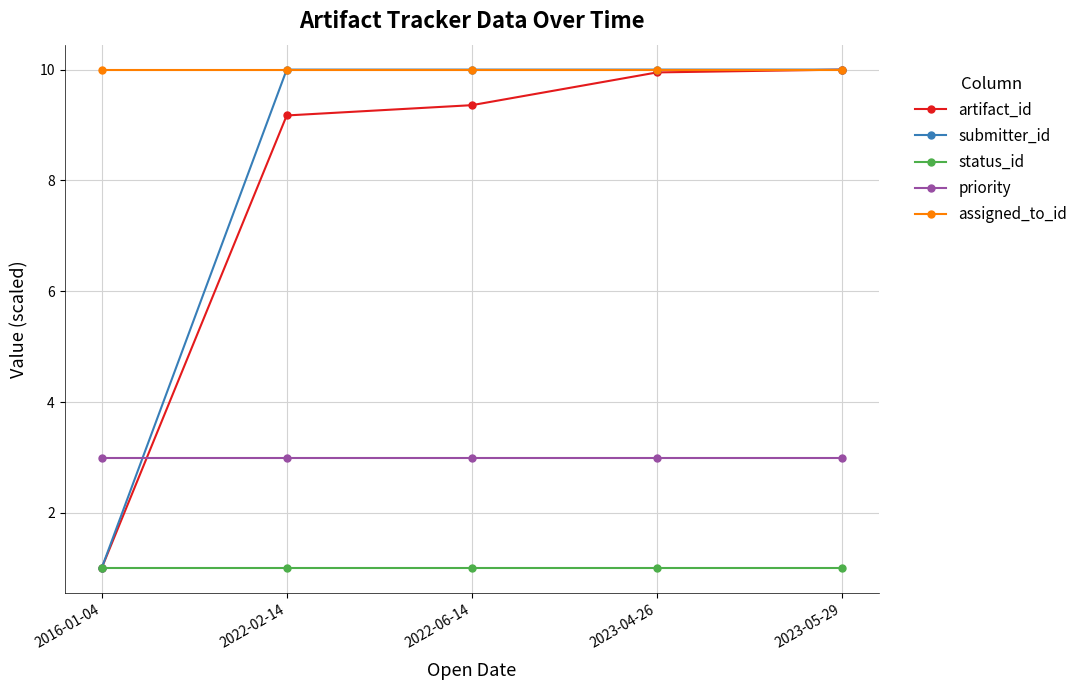

Reading left to right, list all the values displayed in this chart.

artifact_id: 1.0	9.2	9.4	9.9	10.0
submitter_id: 1.0	10.0	10.0	10.0	10.0
status_id: 1.0	1.0	1.0	1.0	1.0
priority: 3.0	3.0	3.0	3.0	3.0
assigned_to_id: 10.0	10.0	10.0	10.0	10.0